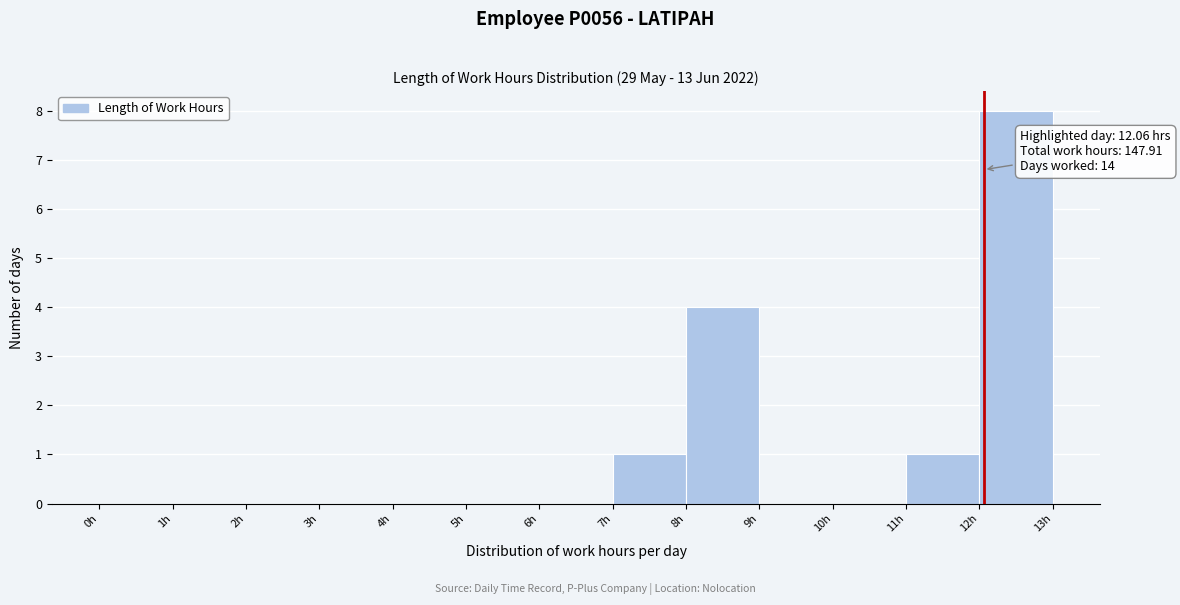

Over which range of the x-axis is the bar tallest?

12 to 13